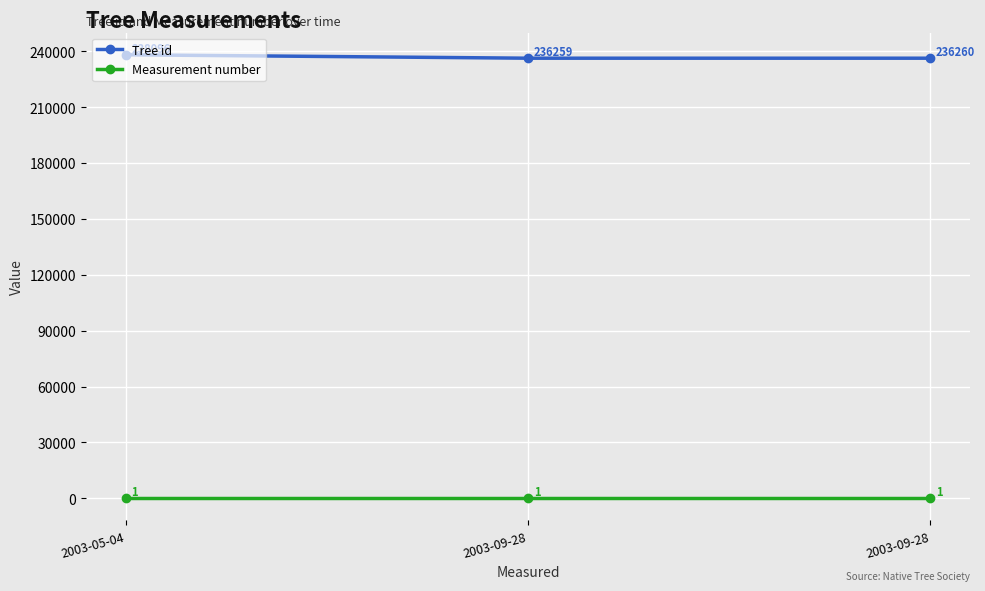

Reading right to left, list all the values displayed in this chart.

Tree id: 236260	236259	238096
Measurement number: 1	1	1